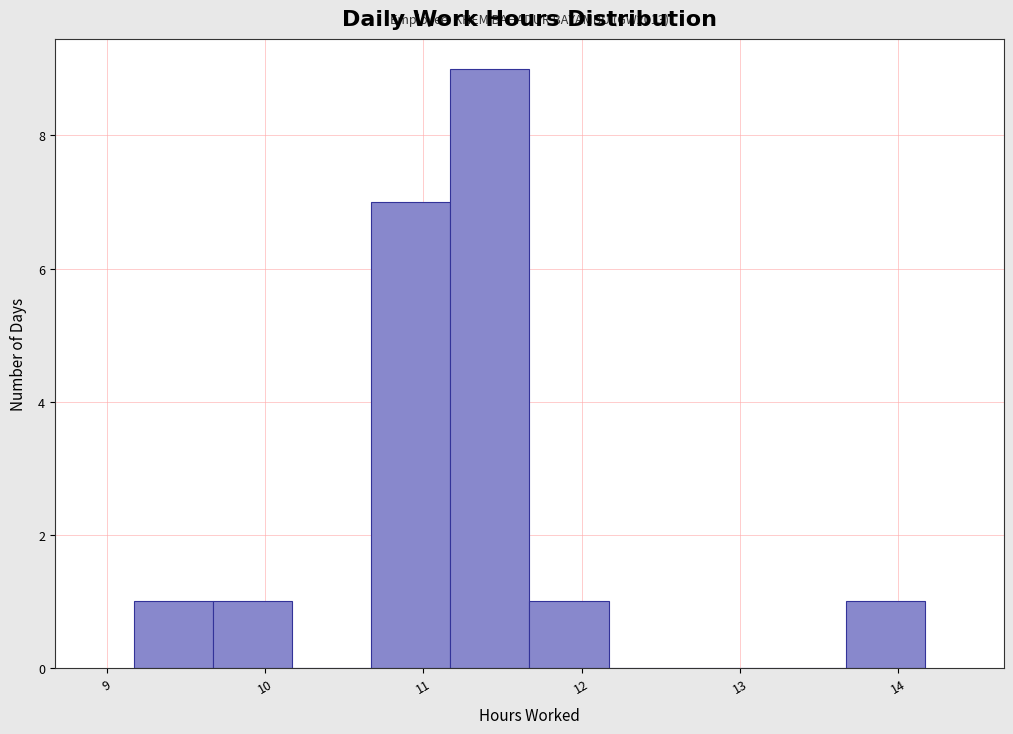

Which range on the x-axis has the tallest bar?

11.17 to 11.67